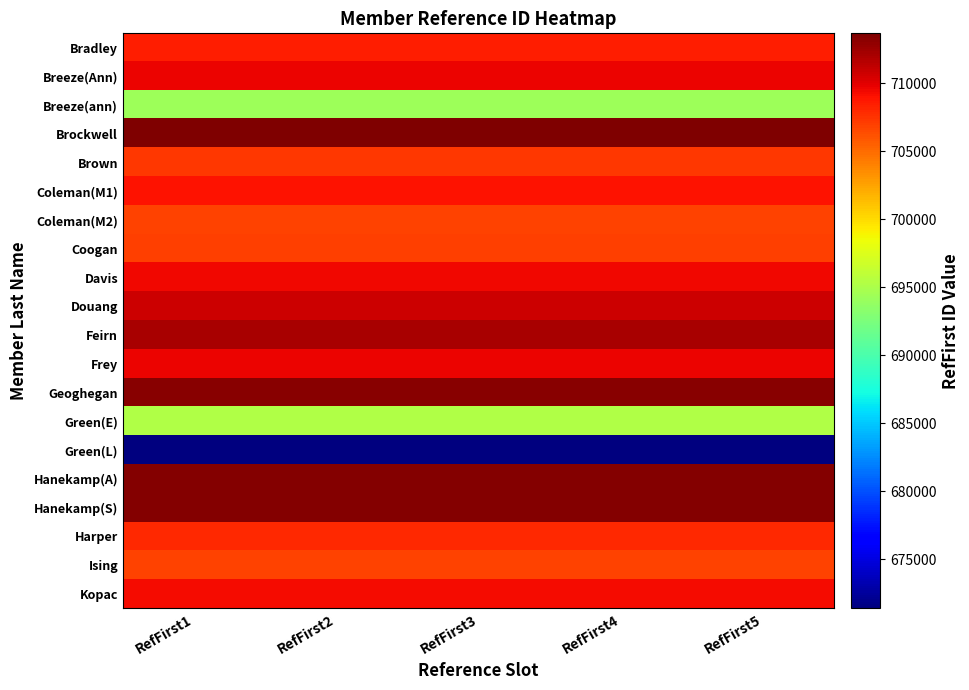

What is the total value across all series at RefFirst1?

14129080